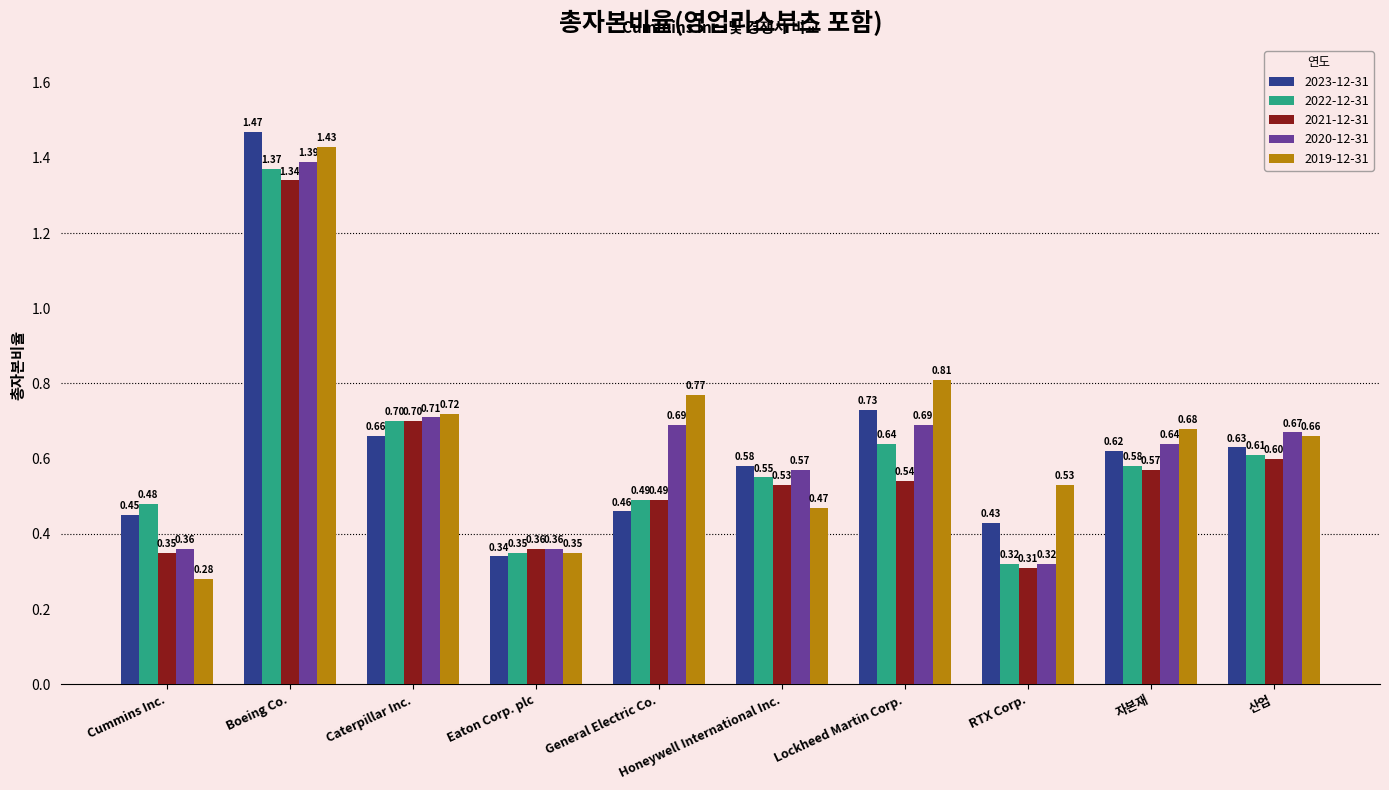

Which series has the largest range (max minus min)?

2019-12-31